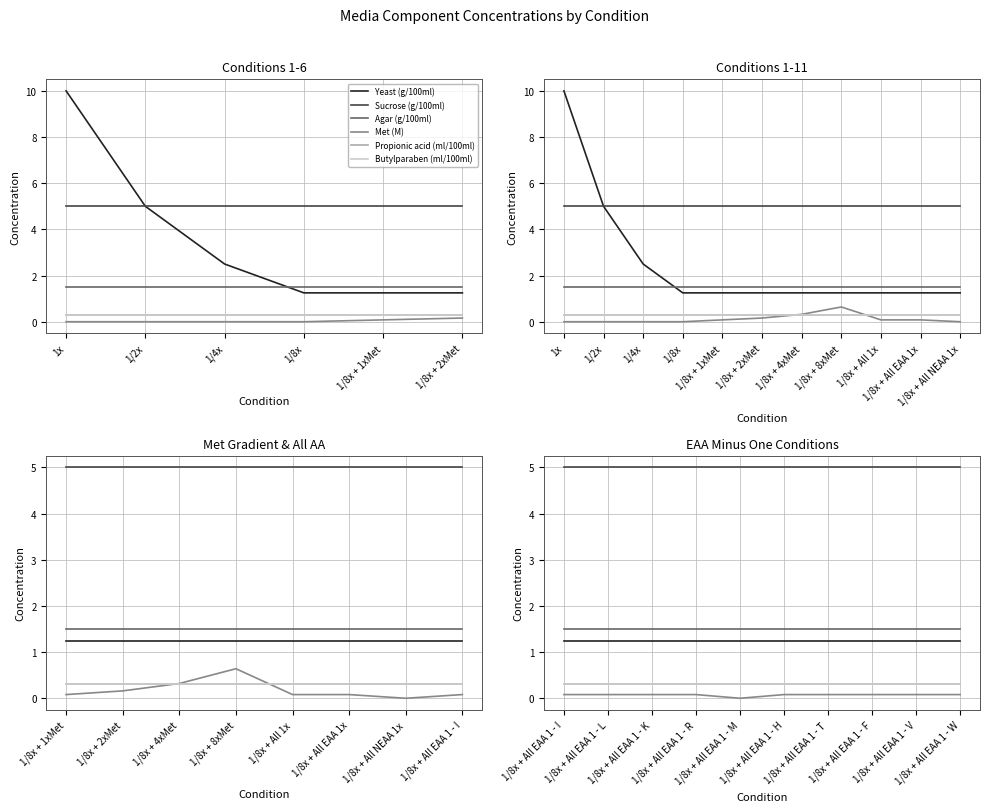

The Propionic acid (ml/100ml) series shows 0.1 at 1/8x + All EAA 1 - T. True or false?

False